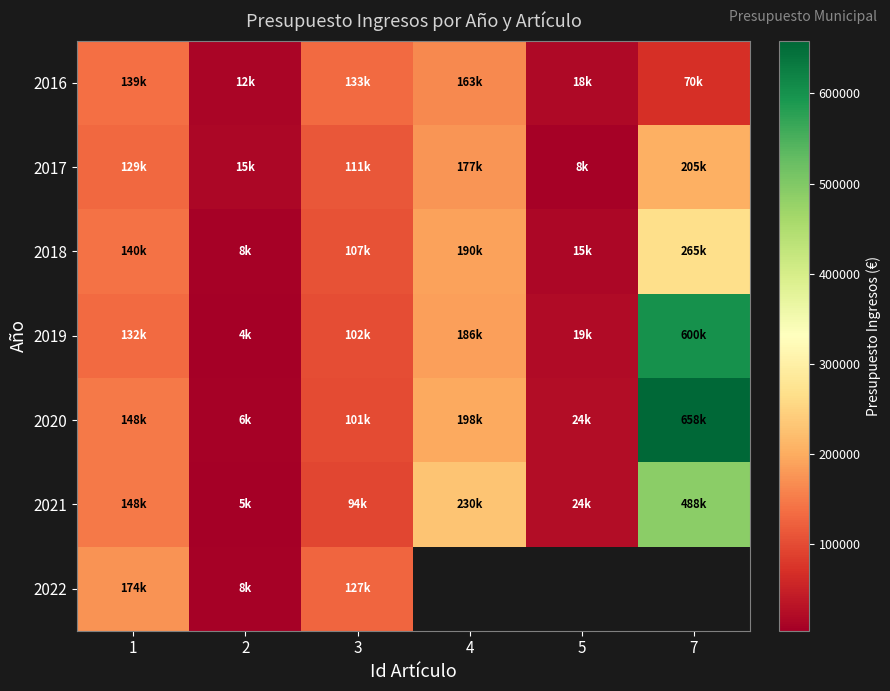

Which has a higher value, 3 or 5?

3